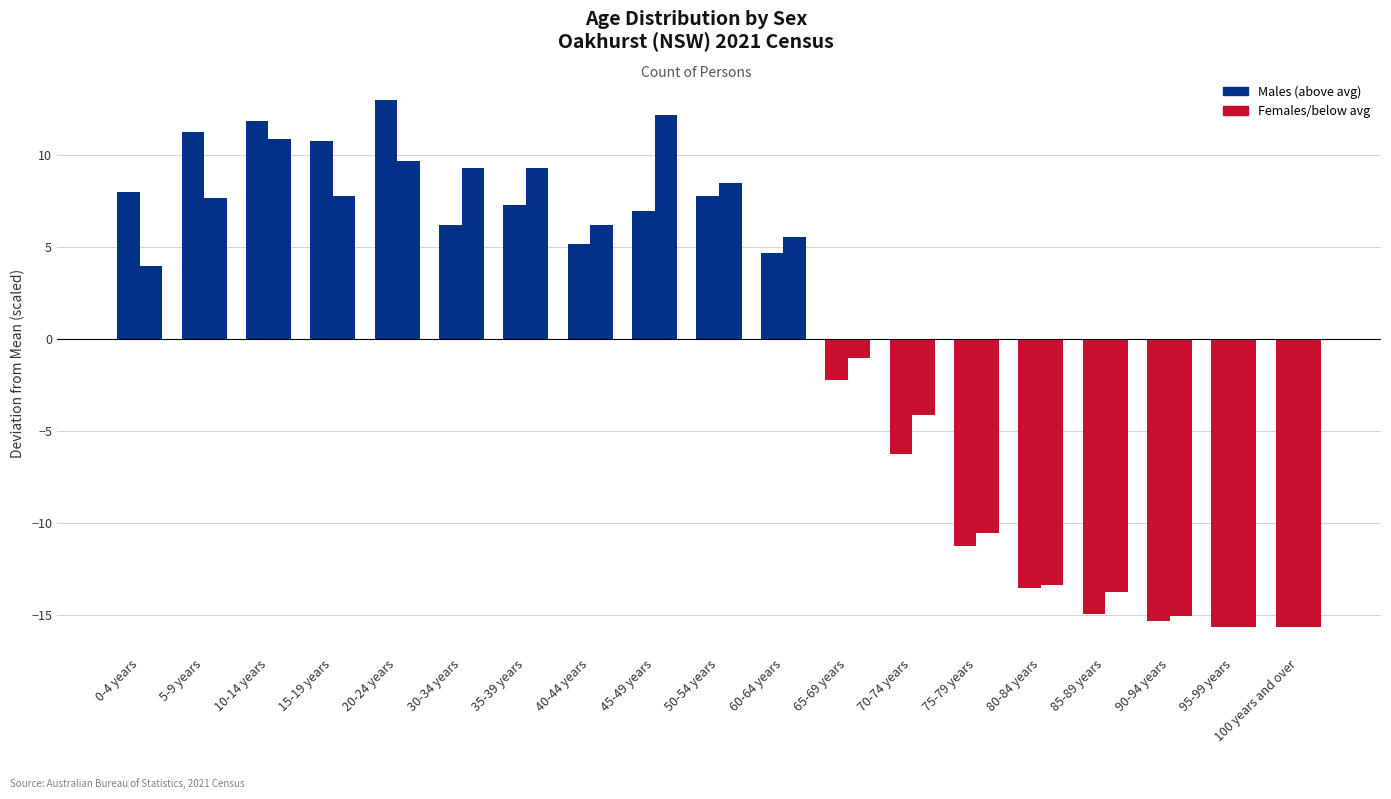

How many series are shown in this chart?

2